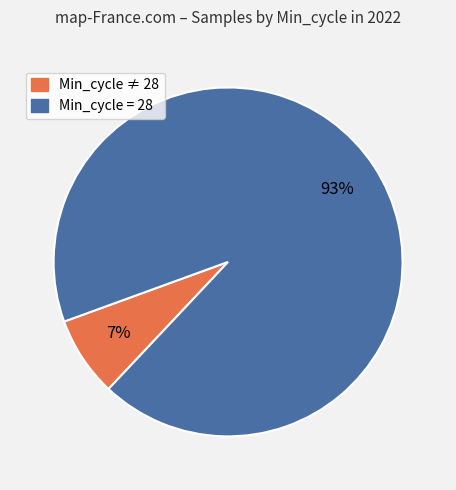

To the nearest percent, what is the average slice percentage?

50%